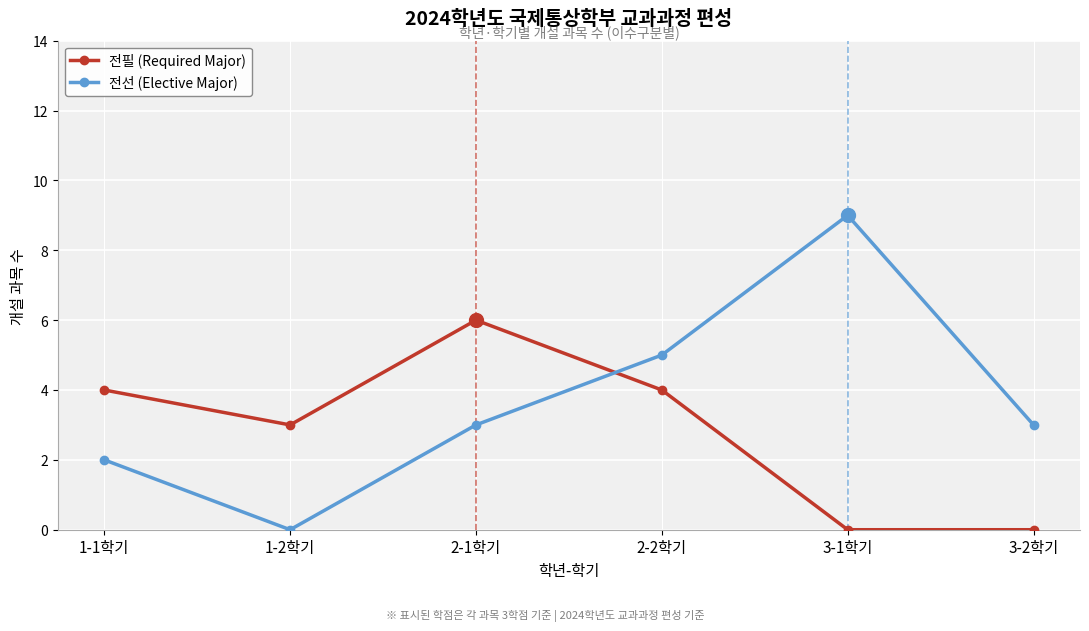

Rank the series by their maximum value, from lowest to highest.

전필 (Required Major), 전선 (Elective Major)